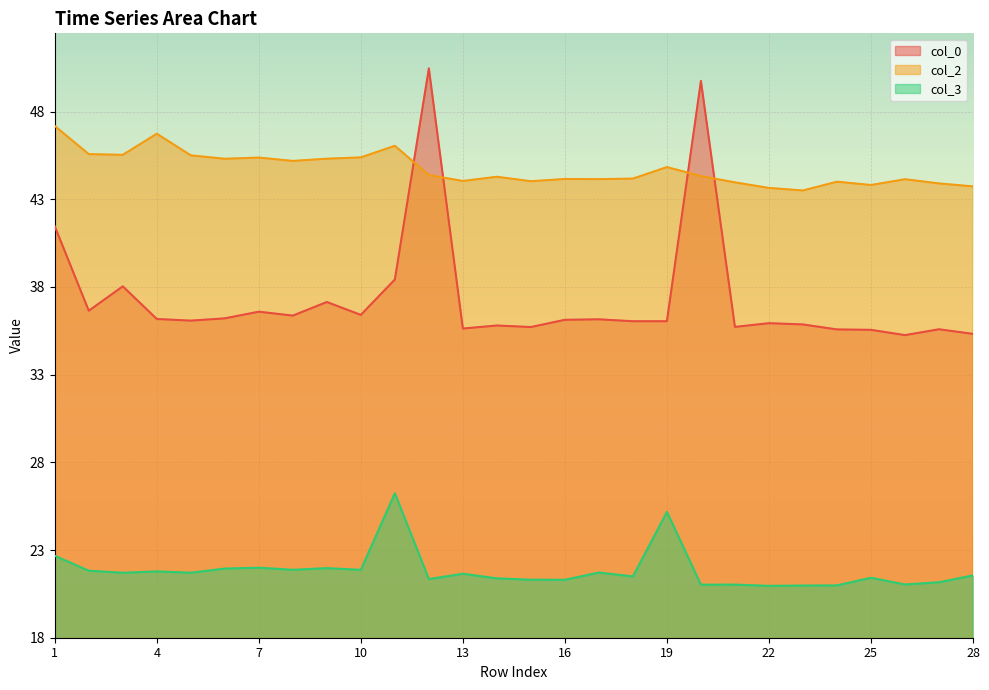

The col_0 series shows 41.5 at 1. True or false?

True